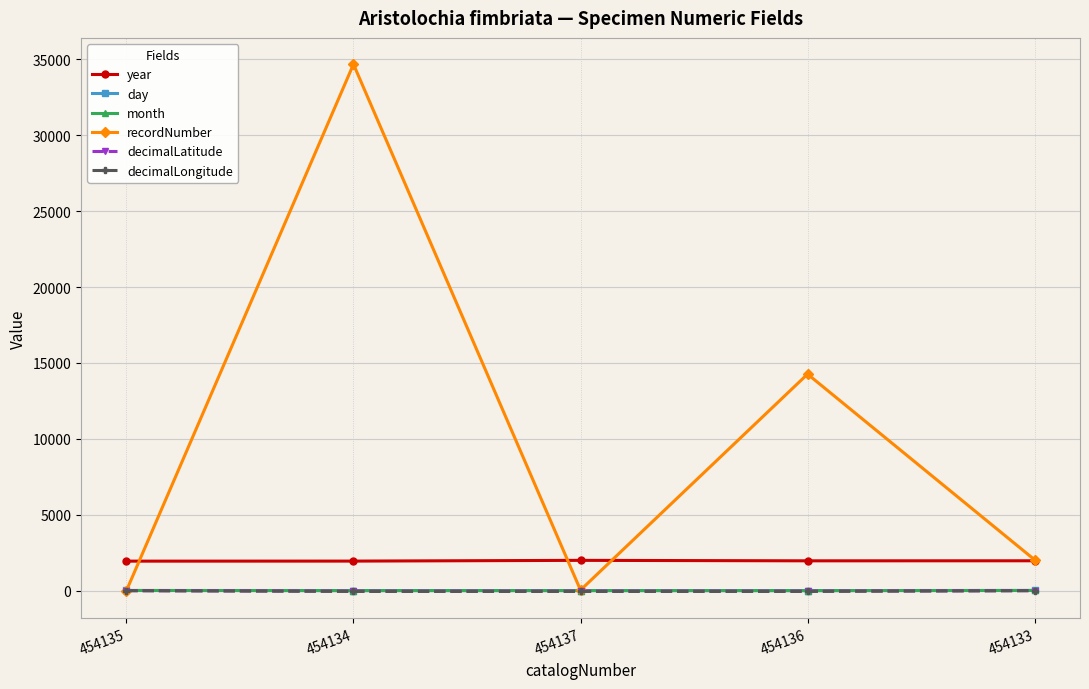

What is the highest value of the year series?

1996.0